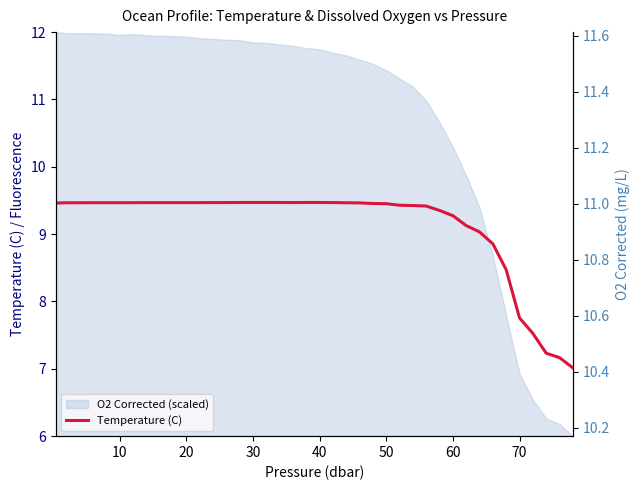

What is the highest value of the Temperature (C) series?

9.5